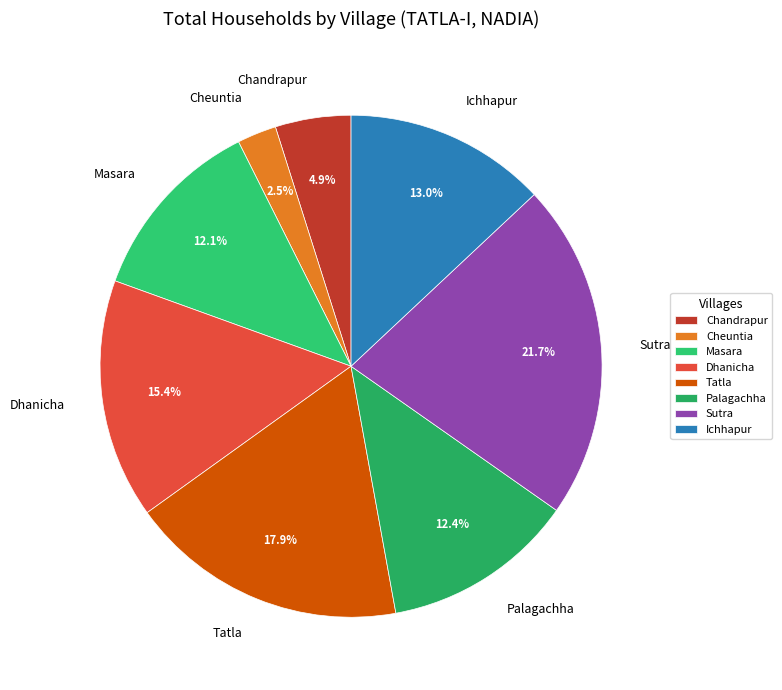

What is the total percentage of Sutra and Masara?

33.8%